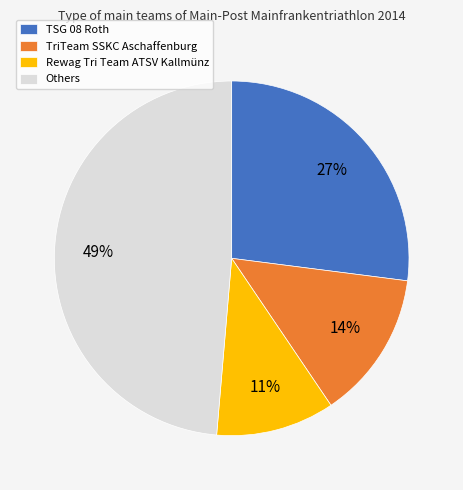

Approximately how many times larger is the value at Rewag Tri Team ATSV Kallmünz compared to TriTeam SSKC Aschaffenburg?

0.8